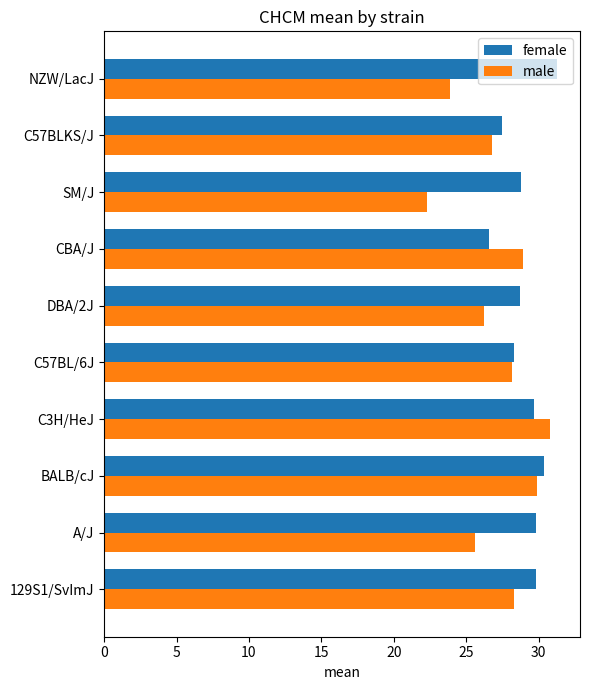

What is the difference between the second highest and minimum values in the female series?

3.8